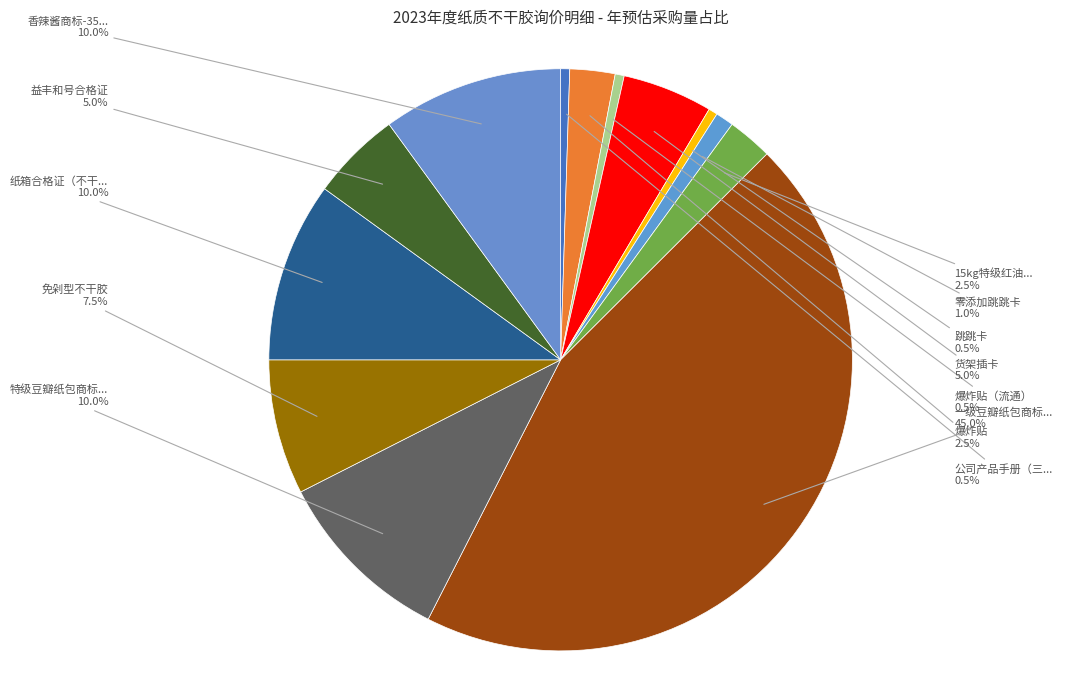

How many segments does this pie chart have?

13